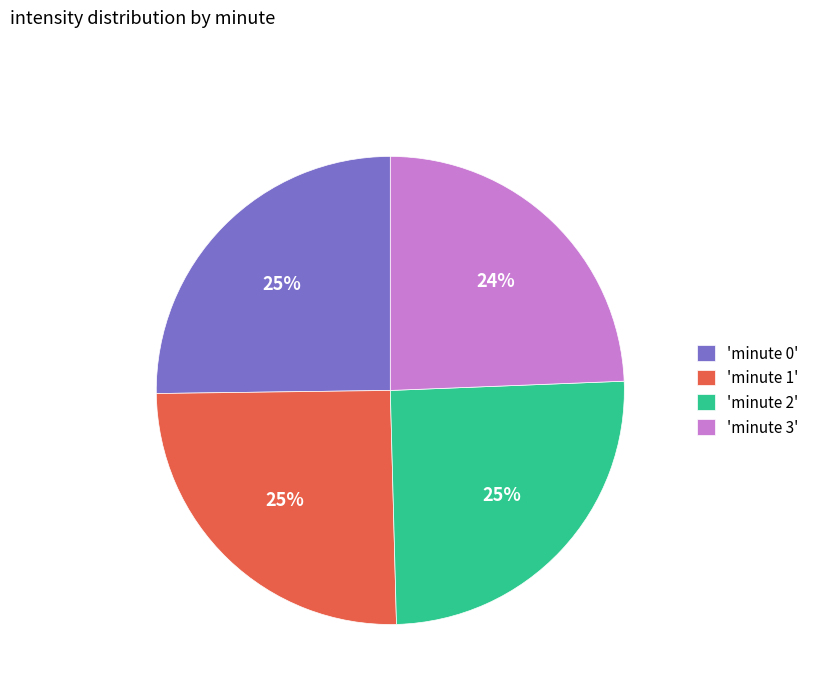

How many slices are in this pie chart?

4